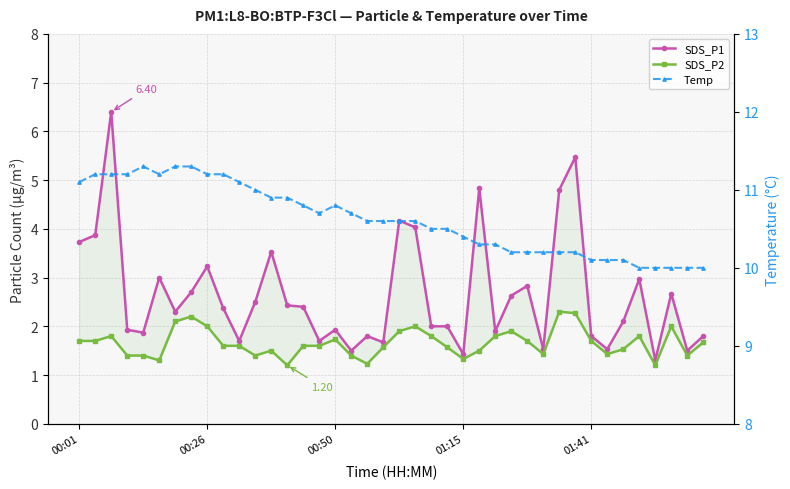

What is the difference between the second highest and second lowest values in the SDS_P2 series?

1.1